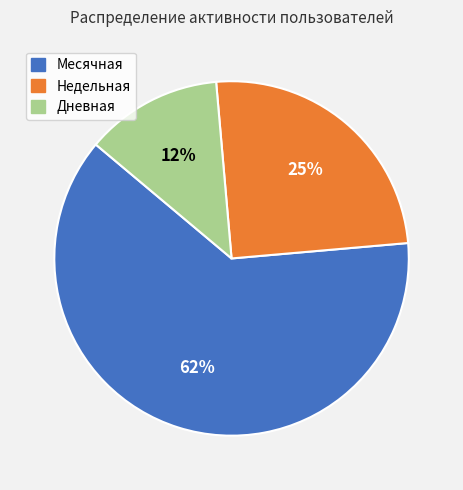

Is there a majority slice in this chart?

Yes